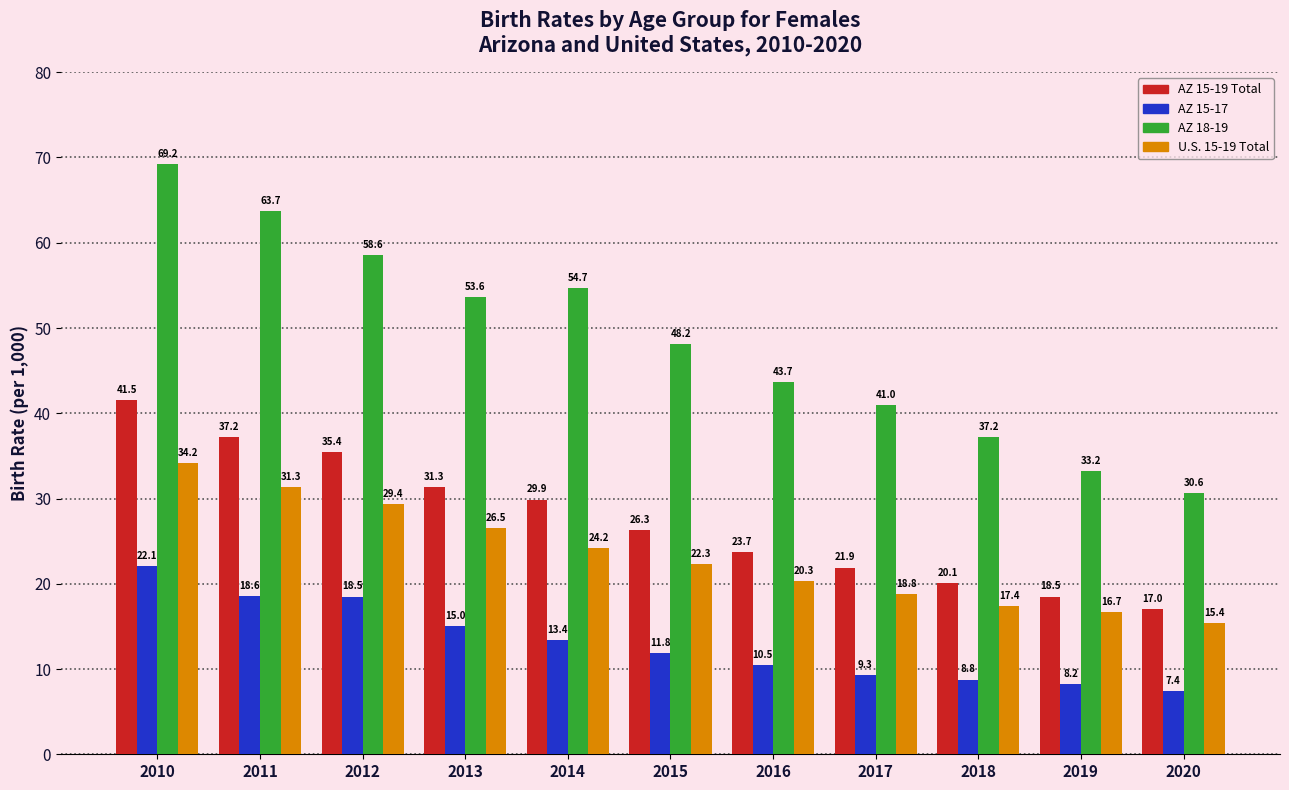

The value of AZ 18-19 at 2014 is 54.7. True or false?

True